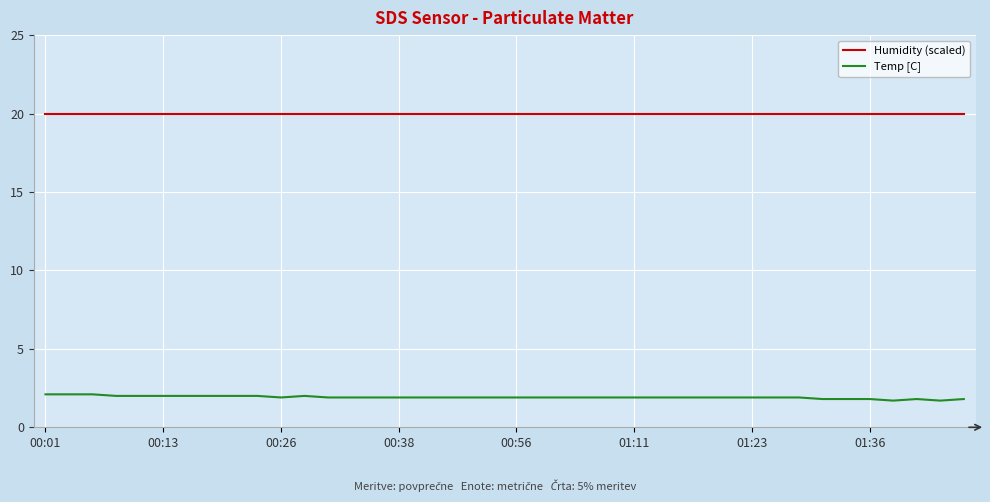

List the series in order of their peak value, highest first.

Humidity (scaled), Temp [C]